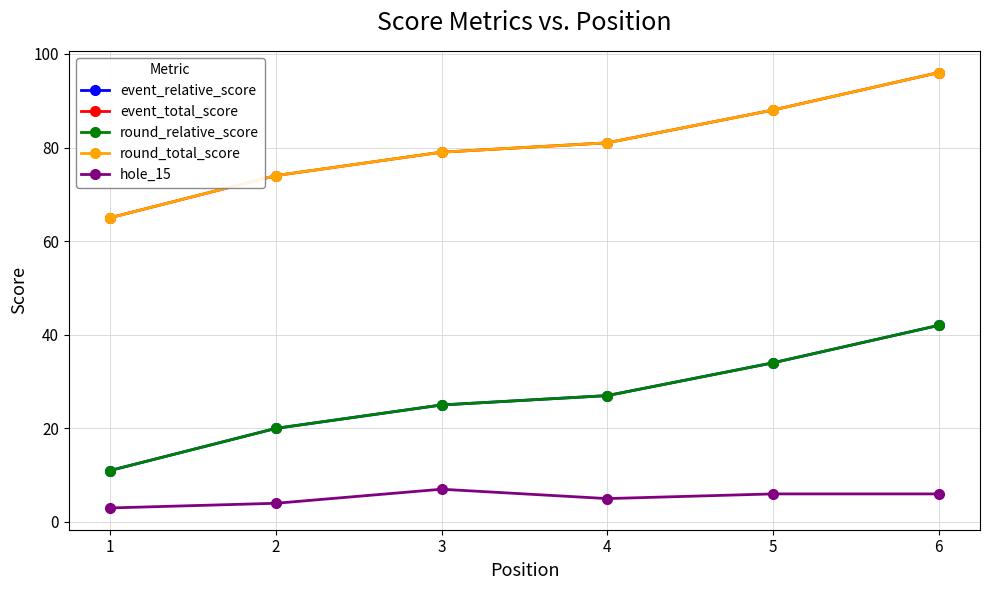

What is the difference between the hole_15 values at 5 and 2?

2